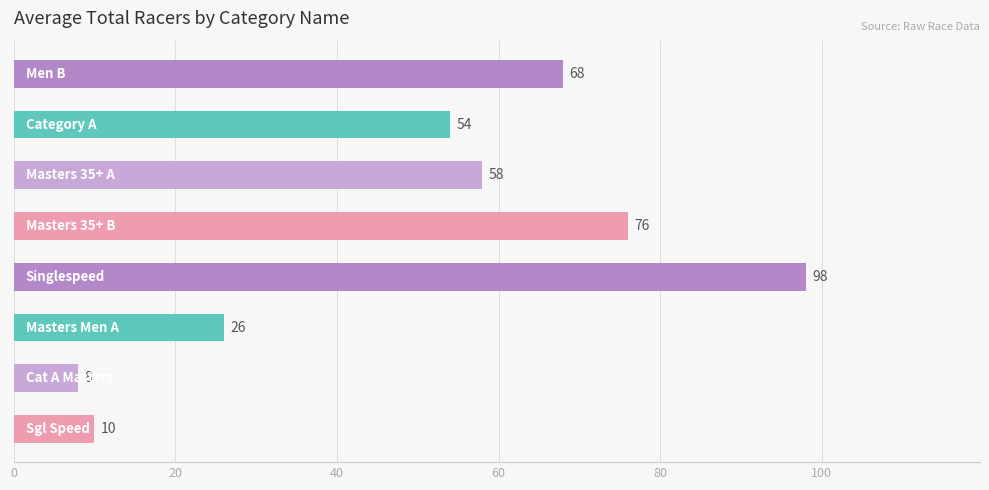

What is the value of the 2nd bar from the top?

54